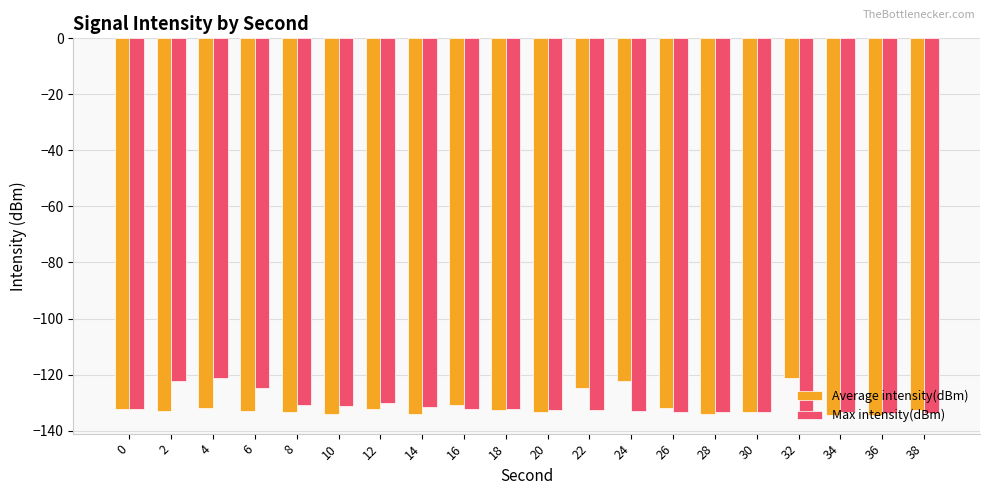

What is the sum of all Max intensity(dBm) values?

-2621.4